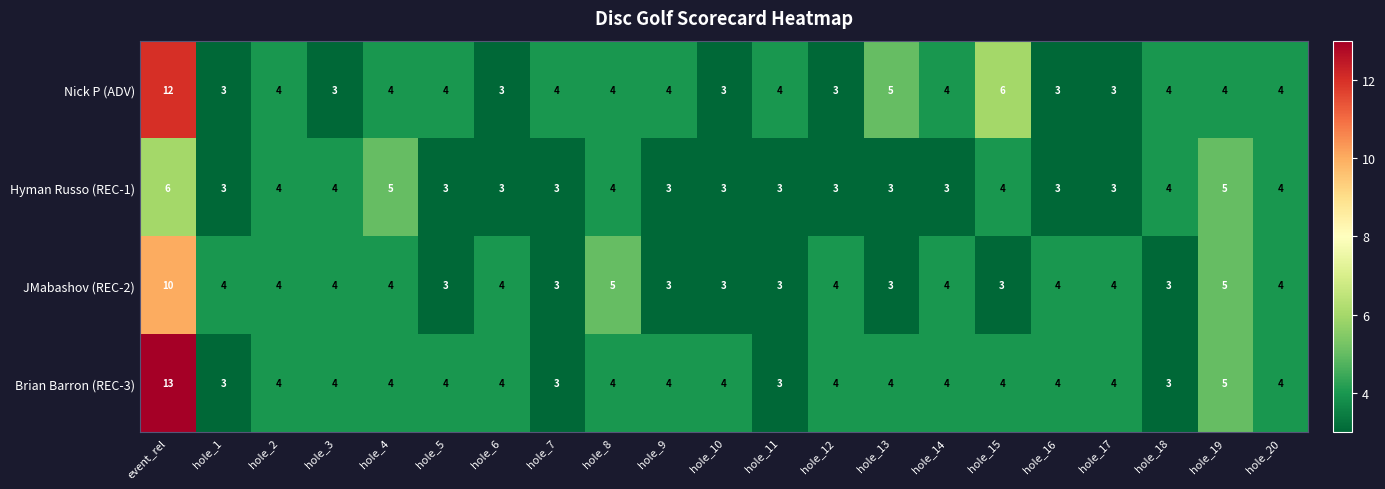

Which series has the largest total across all categories?

Brian Barron (REC-3)